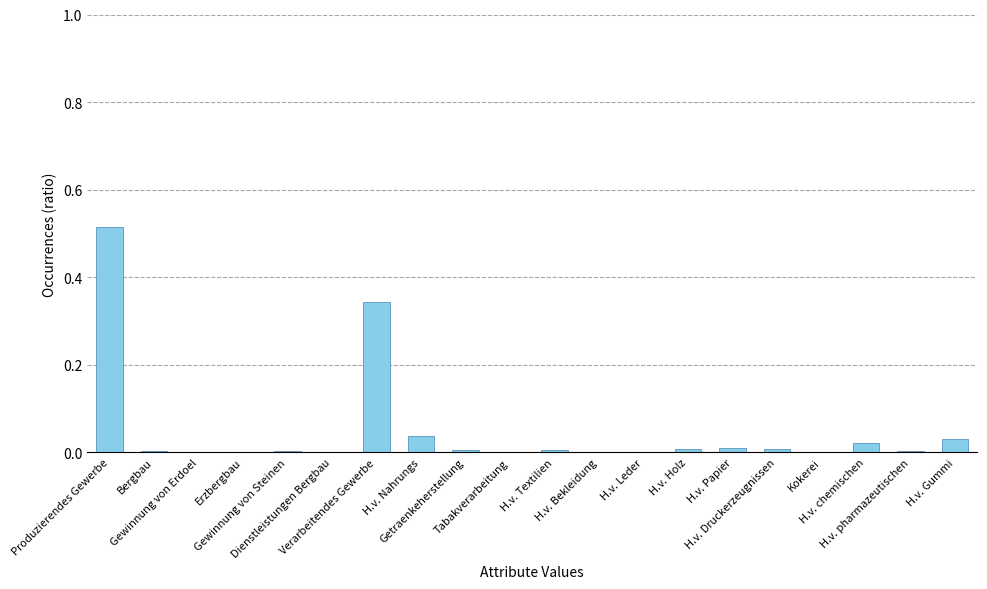

What is the sum of all values?

1.0